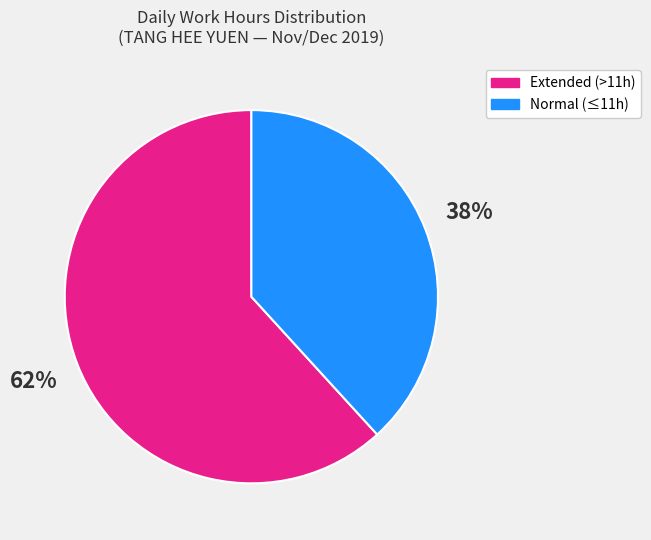

To the nearest percent, what is the average slice percentage?

50%